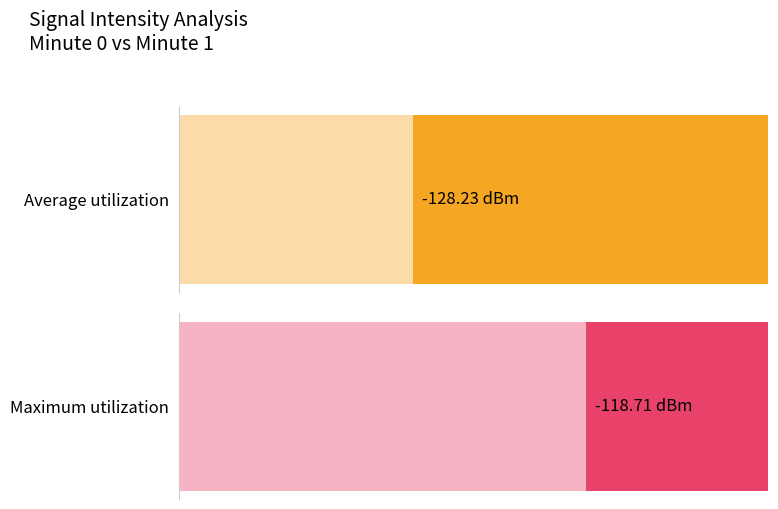

What is the maximum value shown in the chart?

-118.7